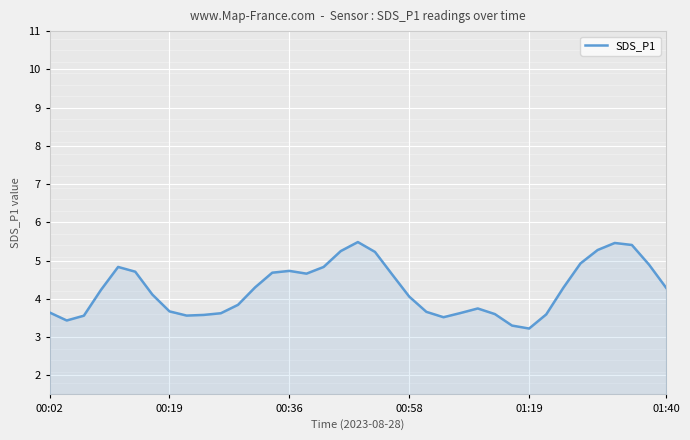

What is the greatest value displayed?

5.5